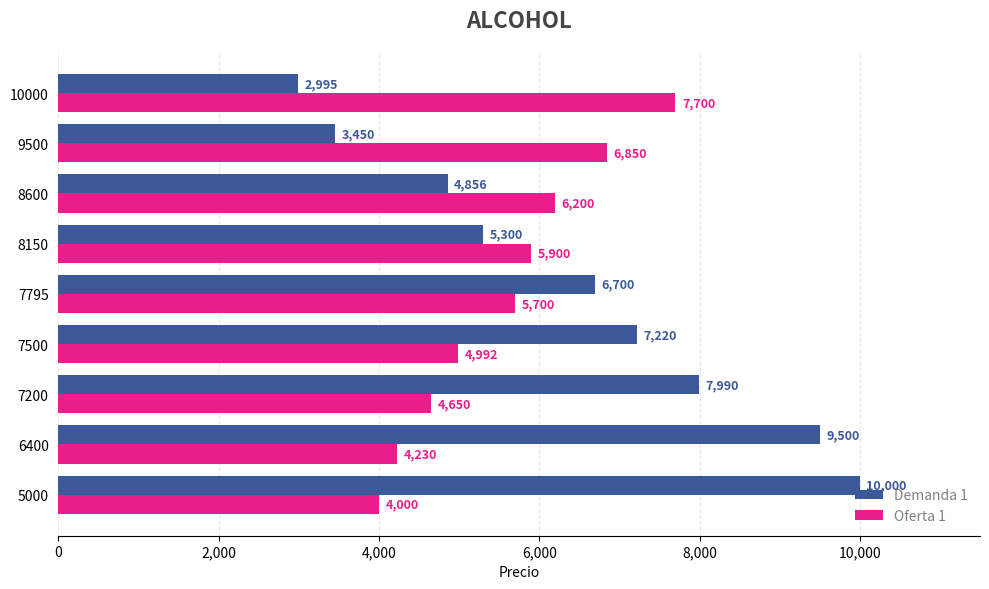

The value of Demanda 1 at 7200 is 2173. True or false?

False